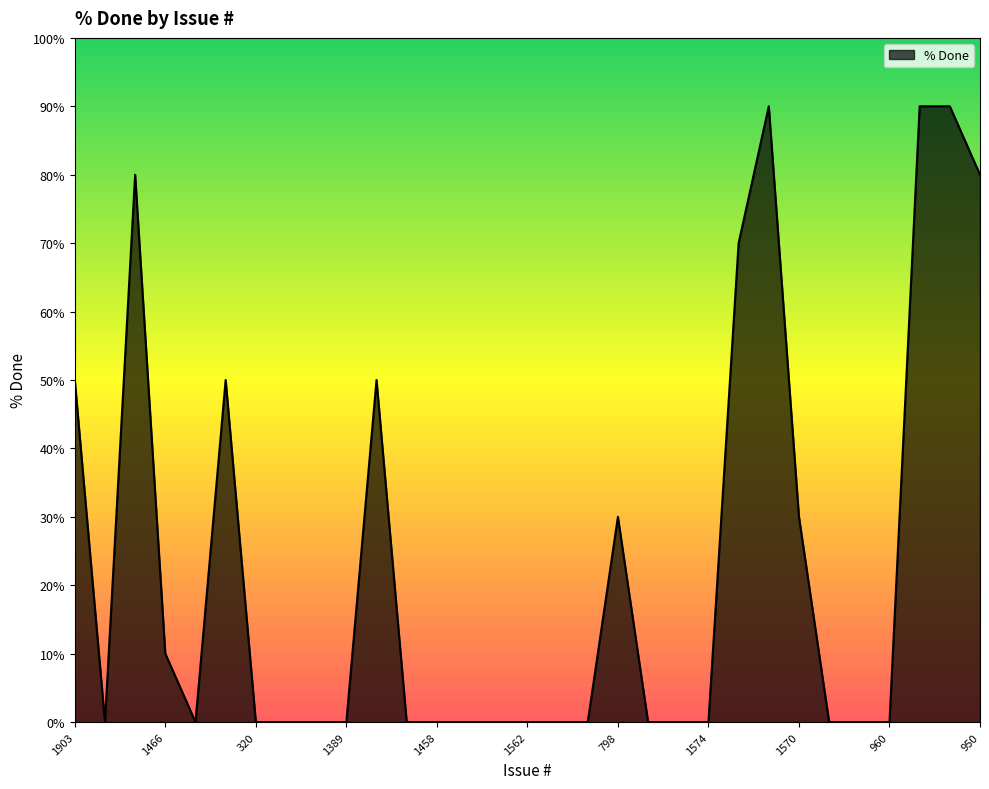

Count the number of data series in this chart.

1